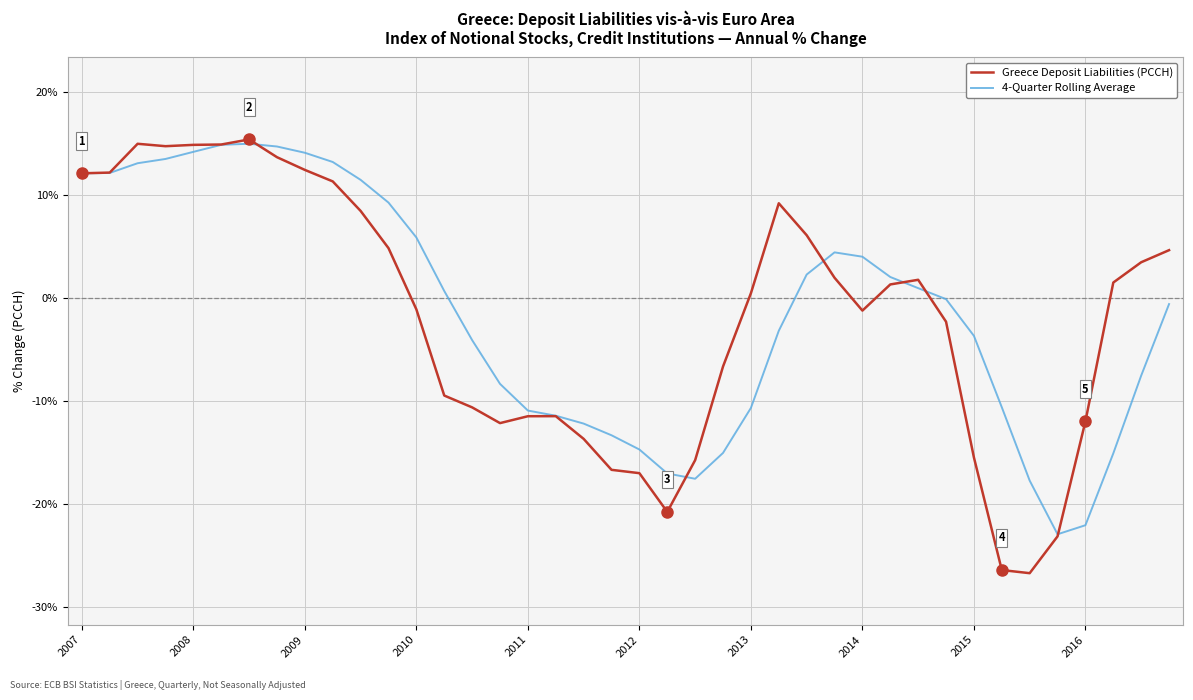

Which series ends up on top after the final intersection of 4-Quarter Rolling Average and Greece Deposit Liabilities (PCCH)?

Greece Deposit Liabilities (PCCH)